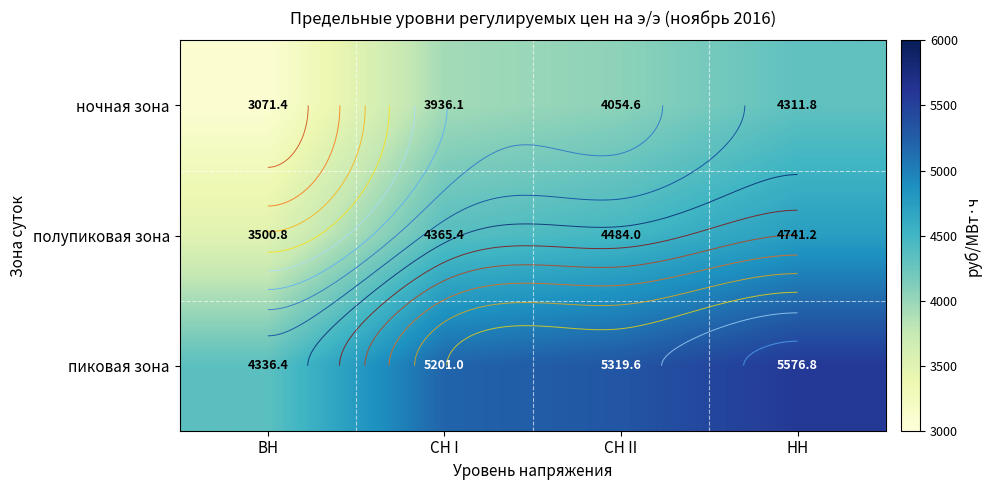

What is the total value across all series at СН II?

13858.1